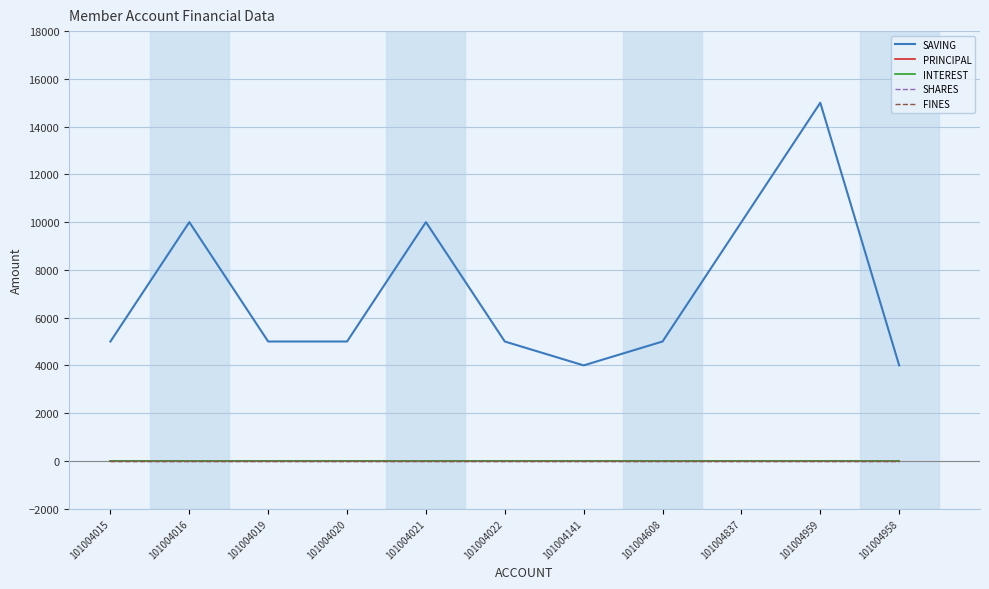

Reading left to right, what are all the values shown in this chart?

SAVING: 101004015=5000	101004016=10000	101004019=5000	101004020=5000	101004021=10000	101004022=5000	101004141=4000	101004608=5000	101004837=10000	101004959=15000	101004958=4000
PRINCIPAL: 101004015=0	101004016=0	101004019=0	101004020=0	101004021=0	101004022=0	101004141=0	101004608=0	101004837=0	101004959=0	101004958=0
INTEREST: 101004015=0	101004016=0	101004019=0	101004020=0	101004021=0	101004022=0	101004141=0	101004608=0	101004837=0	101004959=0	101004958=0
SHARES: 101004015=0	101004016=0	101004019=0	101004020=0	101004021=0	101004022=0	101004141=0	101004608=0	101004837=0	101004959=0	101004958=0
FINES: 101004015=0	101004016=0	101004019=0	101004020=0	101004021=0	101004022=0	101004141=0	101004608=0	101004837=0	101004959=0	101004958=0